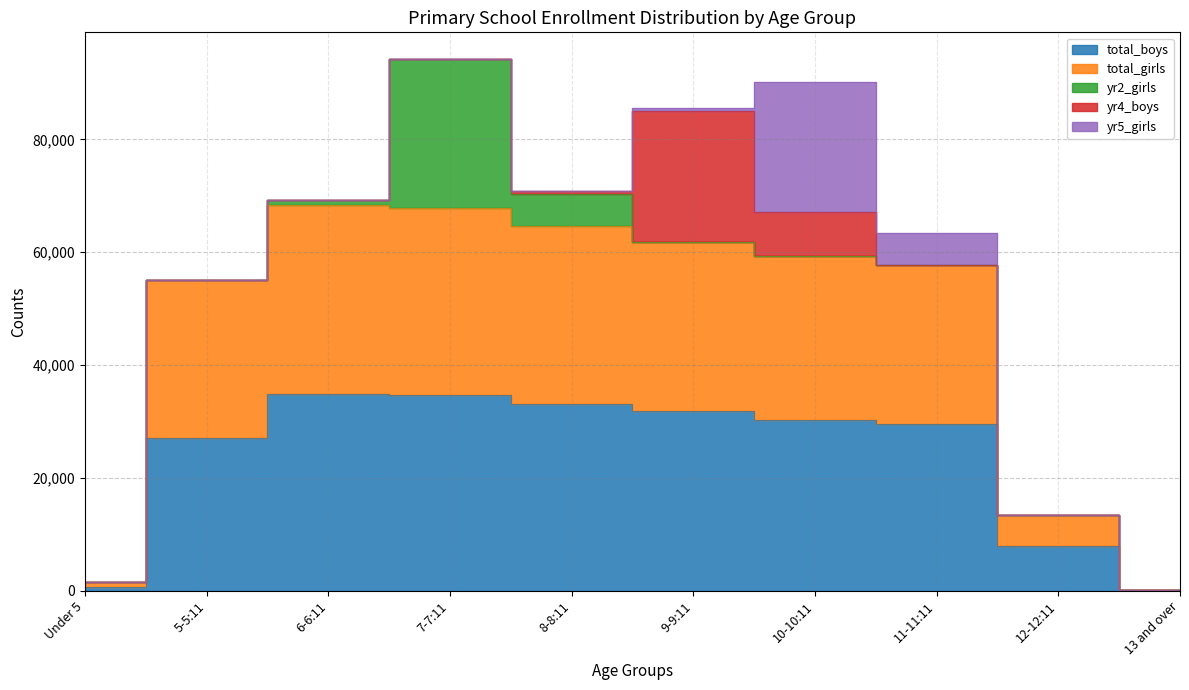

How many data points does each series have?

10